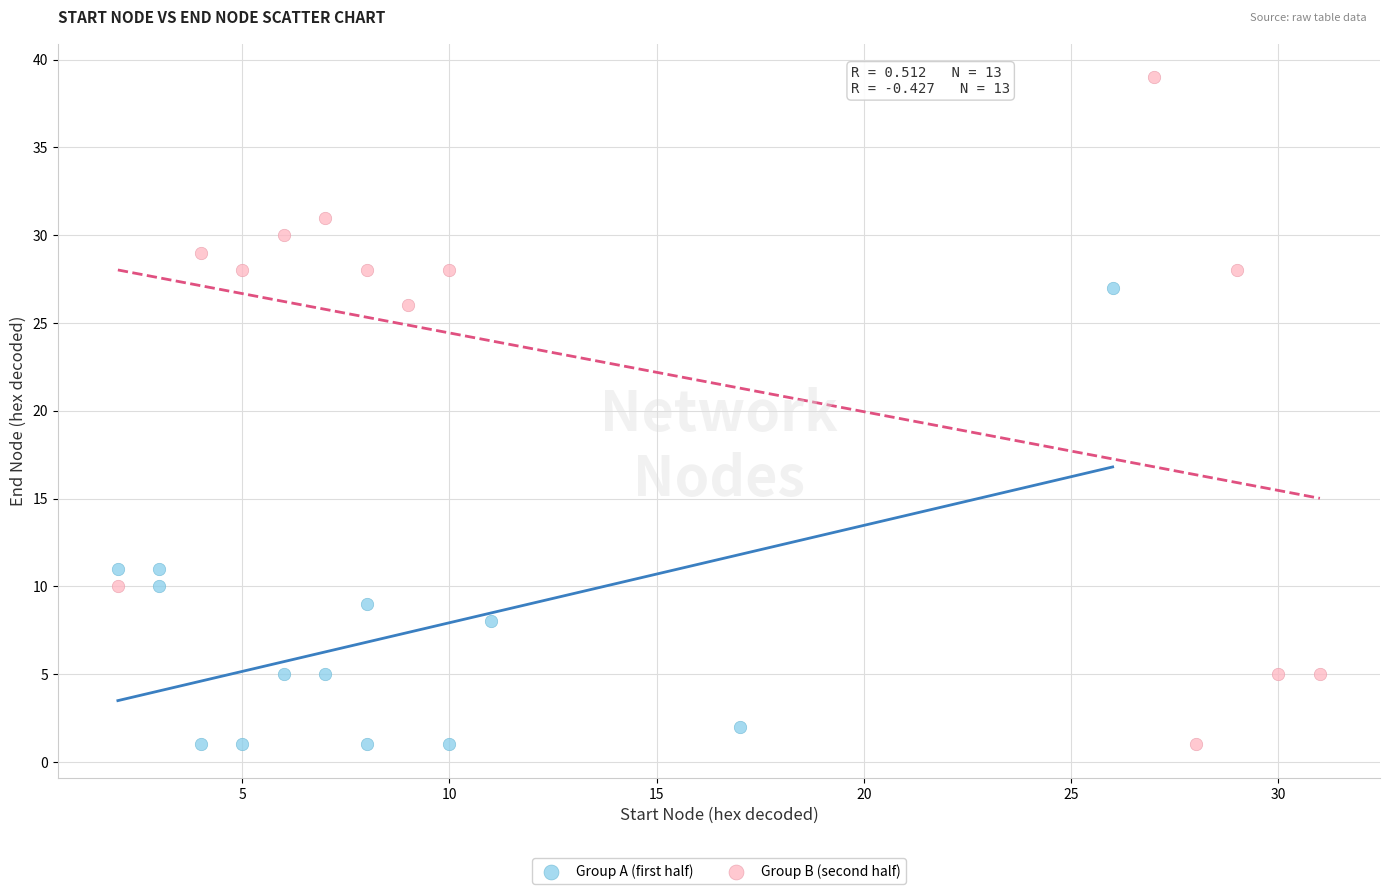

Which series contains the highest Y value?

Group B (second half)